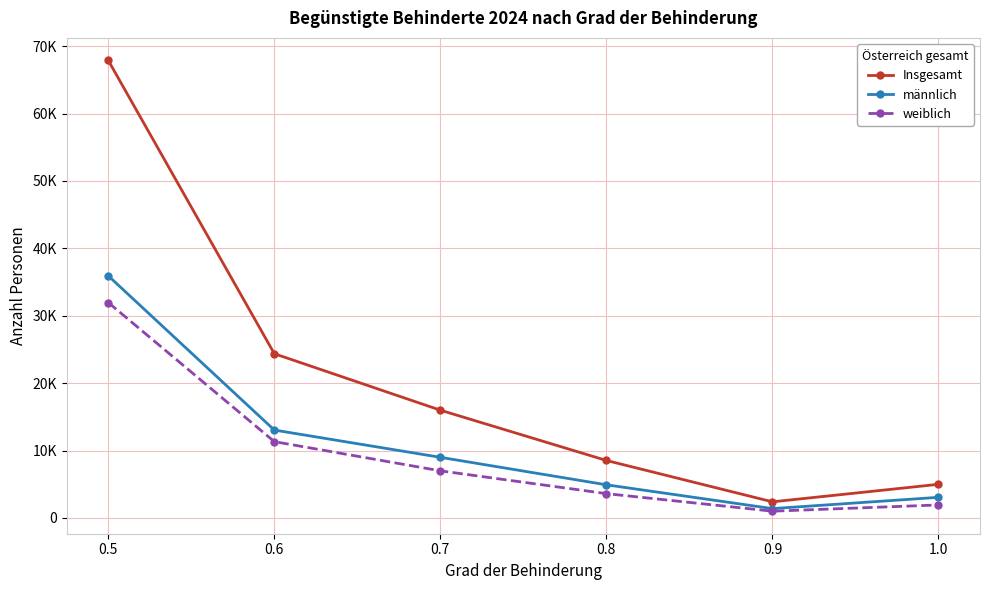

Reading left to right, extract all data points from this chart.

Insgesamt: 0.5=67880	0.6=24368	0.7=15990	0.8=8530	0.9=2395	1.0=4993
männlich: 0.5=35922	0.6=13042	0.7=8997	0.8=4920	0.9=1389	1.0=3062
weiblich: 0.5=31958	0.6=11326	0.7=6993	0.8=3610	0.9=1006	1.0=1931